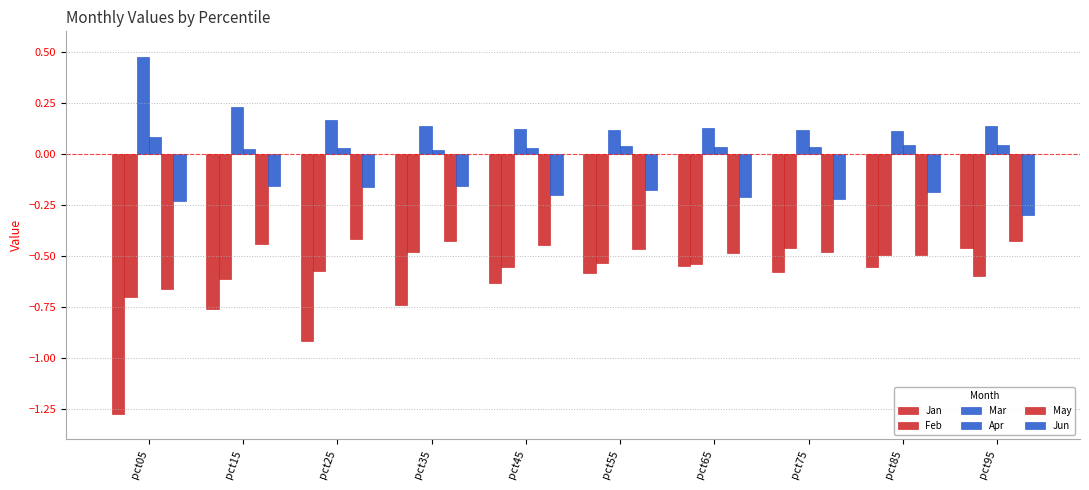

How many data points does each series have?

10